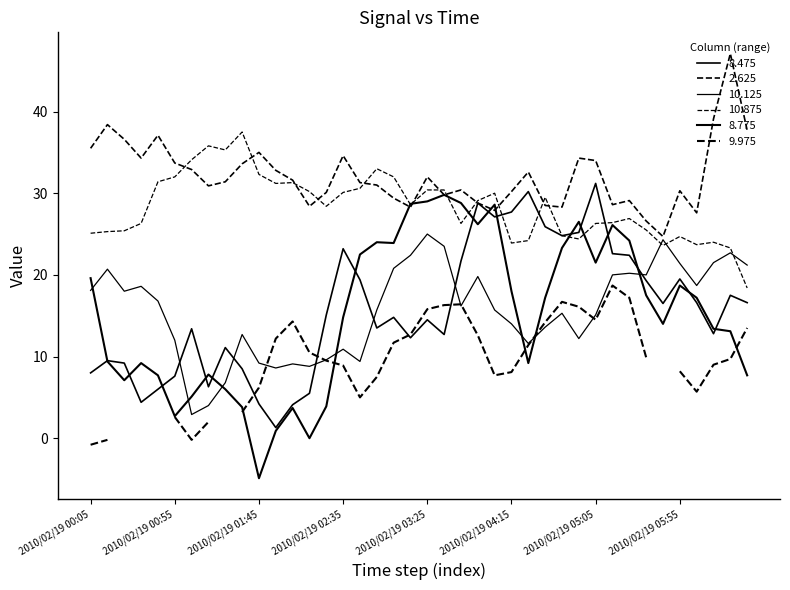

At which label is 10.125 closest to 13?

2010/02/19 01:35